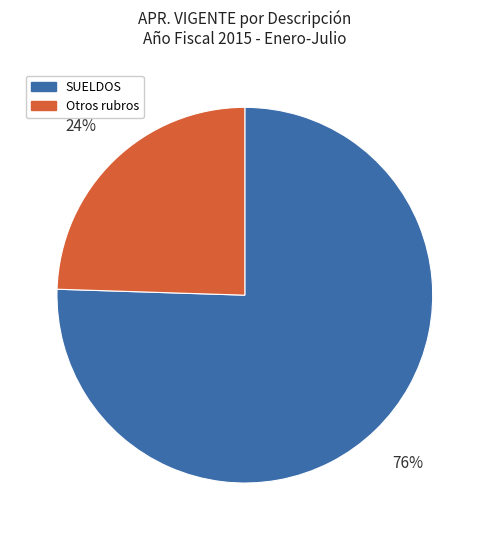

To the nearest percent, what is the average slice percentage?

50%